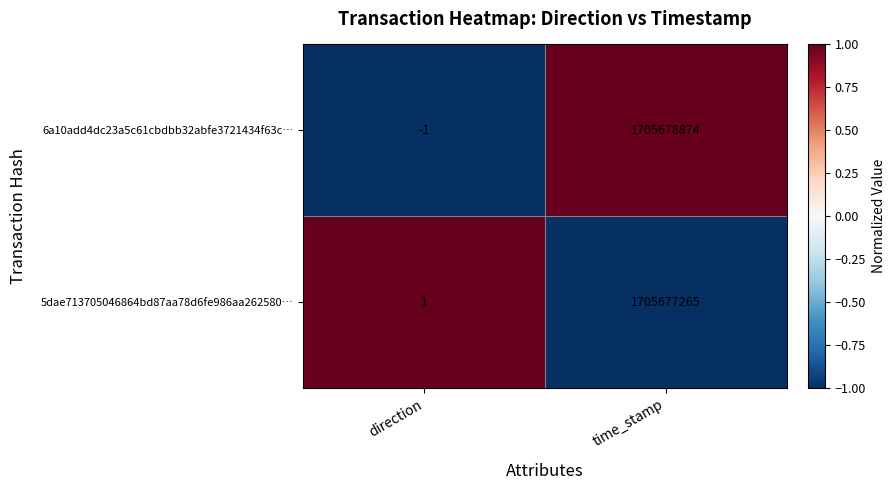

How many data points in 6a10add4dc23a5c61cbdbb32abfe3721434f63c… are less than 1705678874?

1